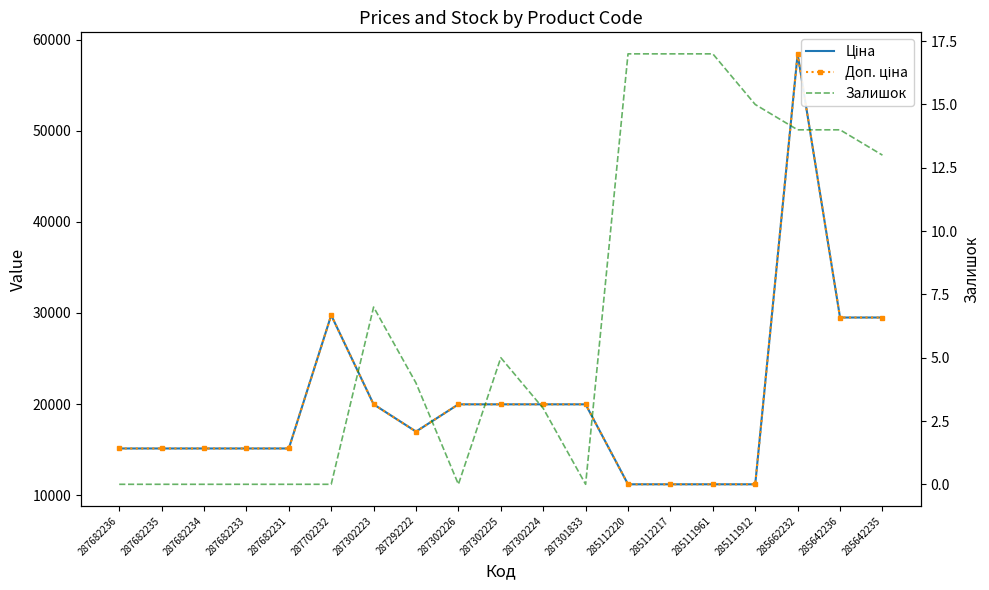

True or false: Залишок and Ціна cross at least once.

False